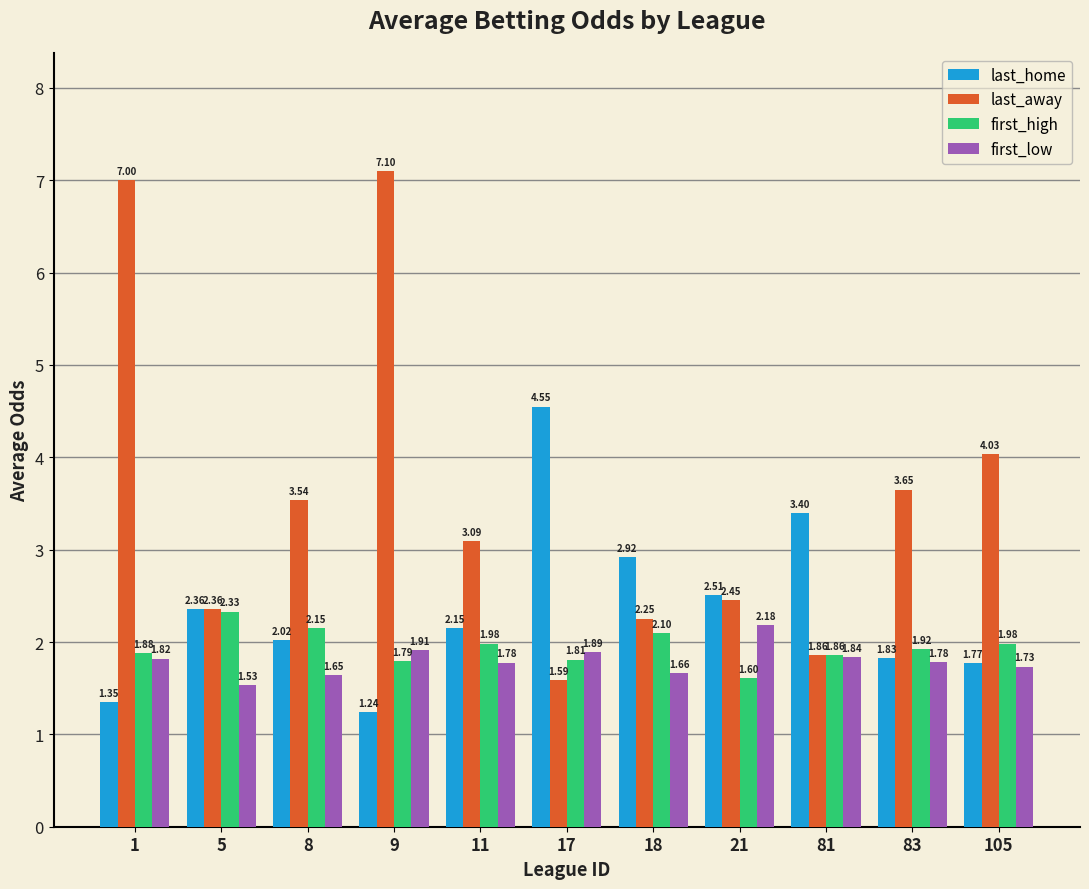

How many data points in last_home are above 2?

7